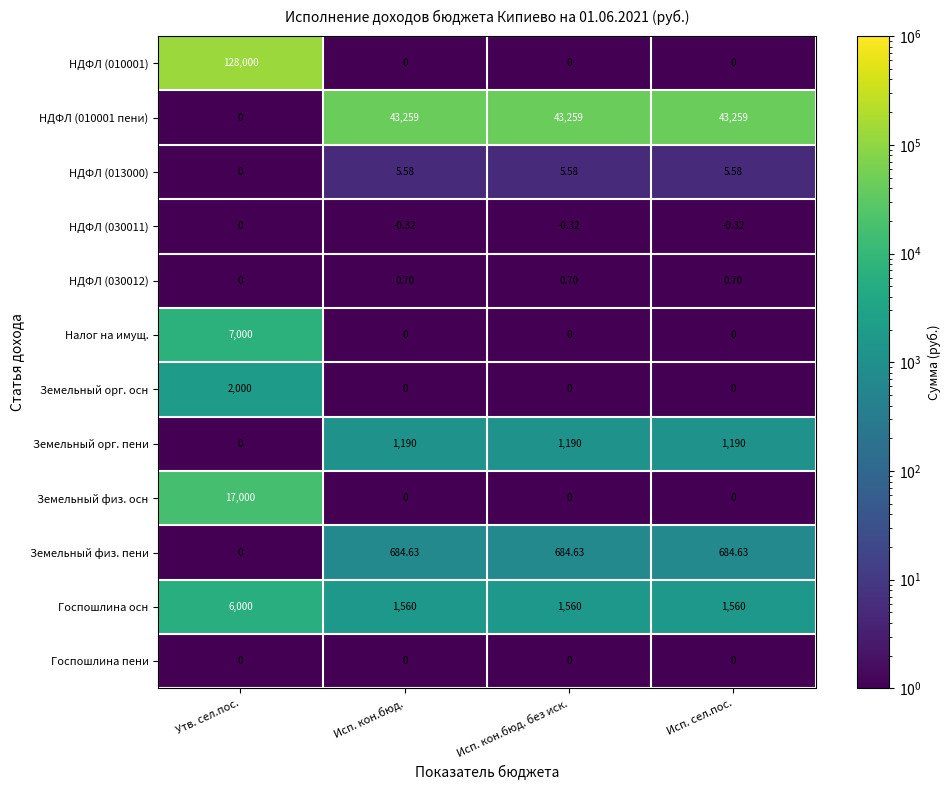

Where does the НДФЛ (013000) series first go above 5?

Исп. кон.бюд.